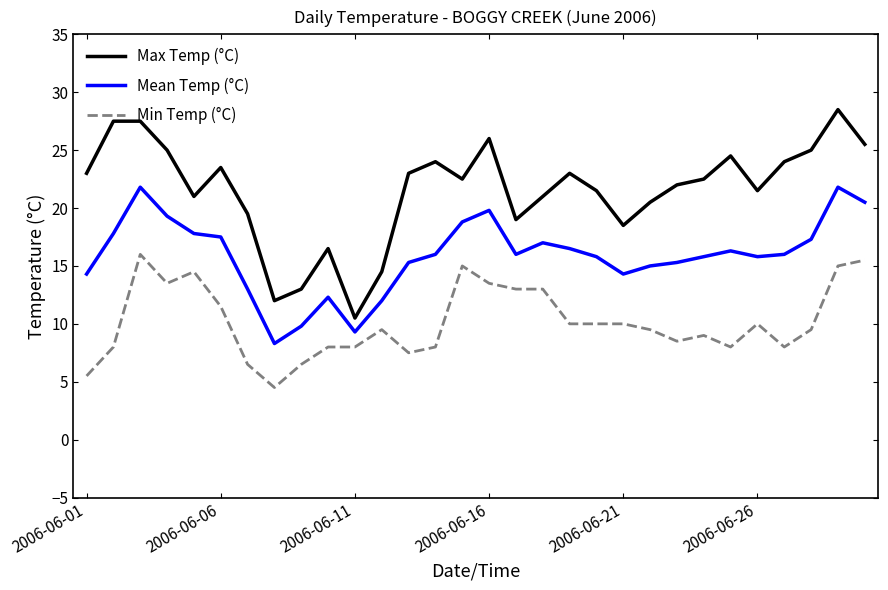

How many interior local valleys does the Max Temp (°C) series have?

7